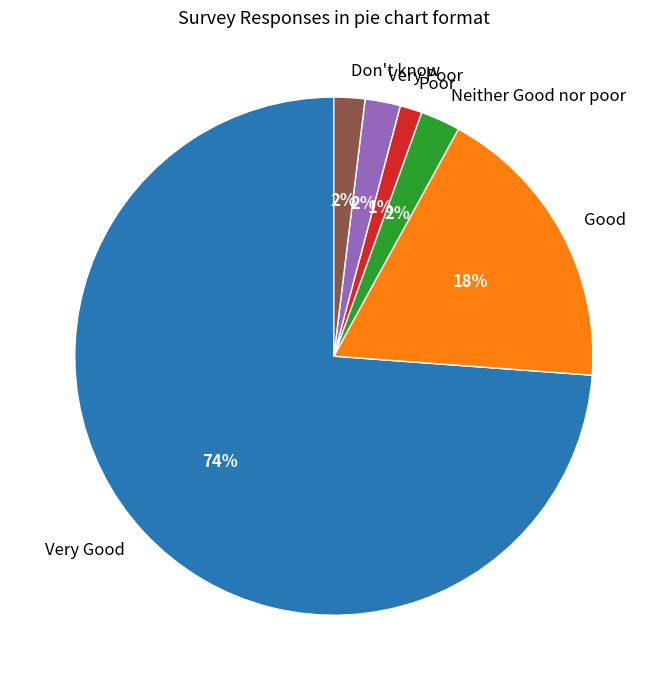

To the nearest percent, what is the difference between the Good and Neither Good nor poor slice percentages?

16%